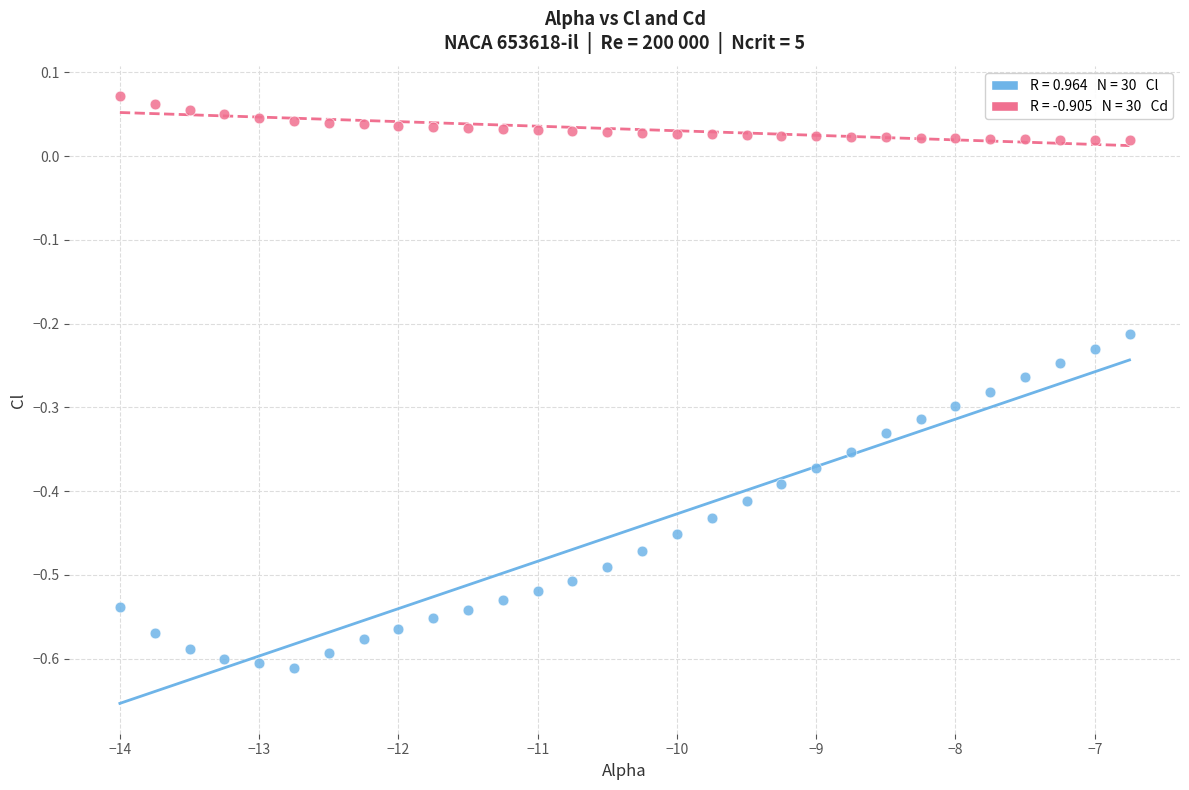

Across all data points, what is the range of Y values (max minus min)?

0.7